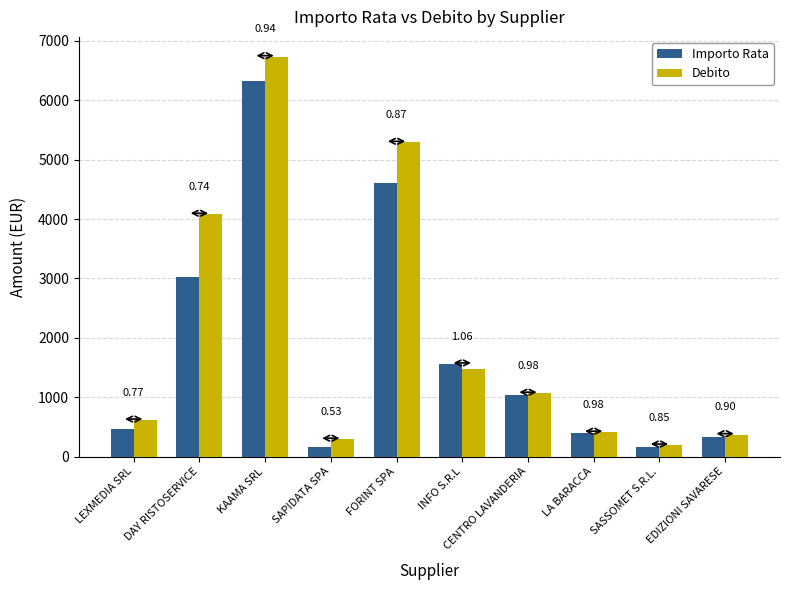

Reading left to right, extract all data points from this chart.

Importo Rata: LEXMEDIA SRL=471.2	DAY RISTOSERVICE=3017.4	KAAMA SRL=6326.8	SAPIDATA SPA=153.4	FORINT SPA=4601.6	INFO S.R.L=1557.0	CENTRO LAVANDERIA=1043.0	LA BARACCA=400.0	SASSOMET S.R.L.=163.0	EDIZIONI SAVARESE=330.0
Debito: LEXMEDIA SRL=612.0	DAY RISTOSERVICE=4077.6	KAAMA SRL=6730.6	SAPIDATA SPA=289.4	FORINT SPA=5289.2	INFO S.R.L=1468.9	CENTRO LAVANDERIA=1064.3	LA BARACCA=408.2	SASSOMET S.R.L.=191.8	EDIZIONI SAVARESE=366.6